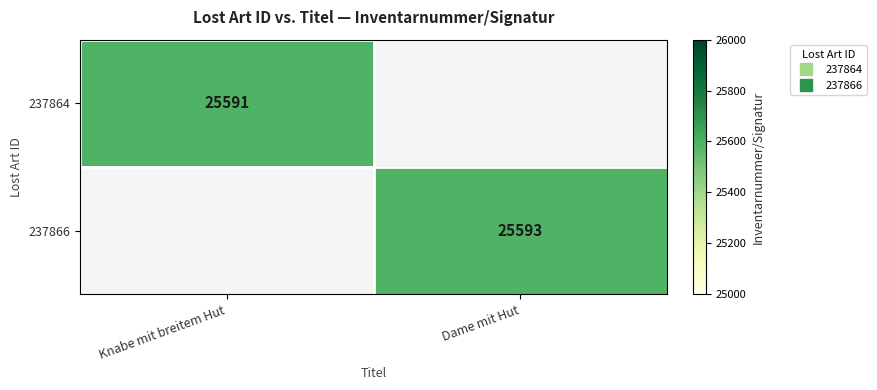

The value of 237864 at Knabe mit breitem Hut is 25591.0. True or false?

True